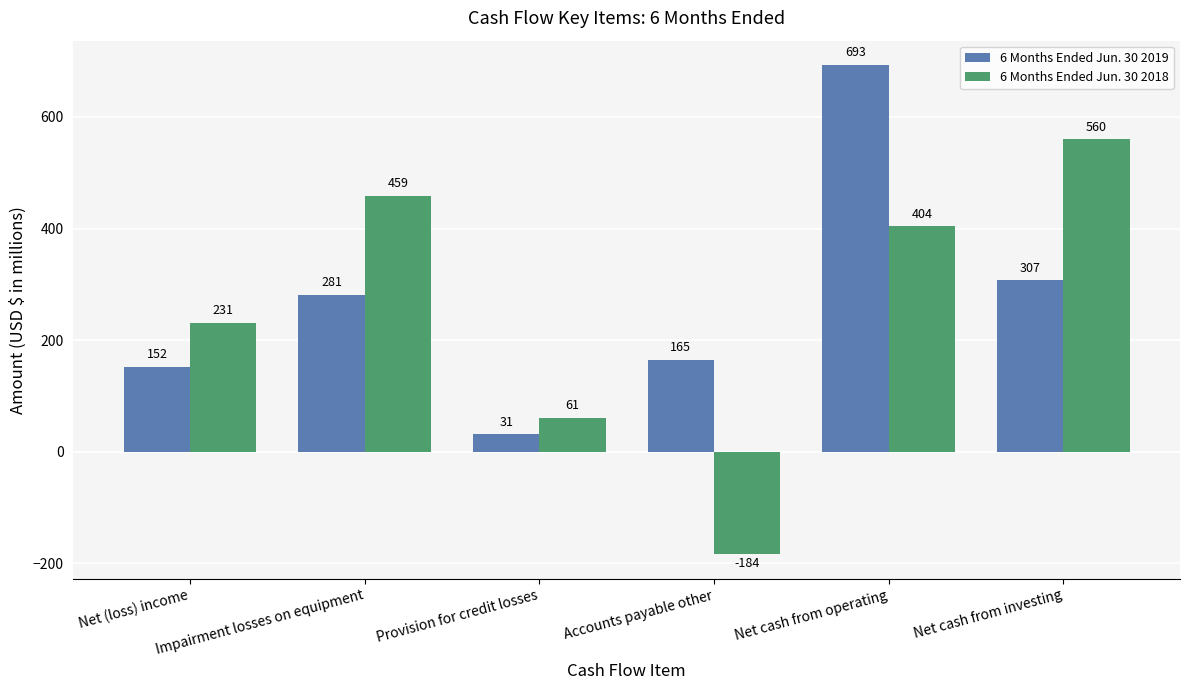

What is the value of the 6 Months Ended Jun. 30 2018 bar at the 5th from the left?

404